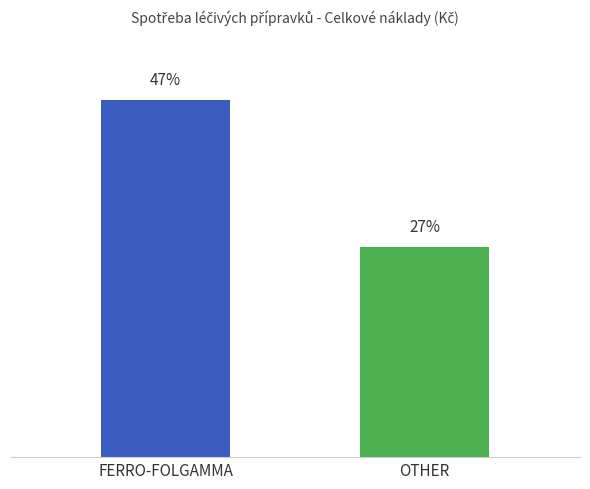

List the labels in order of value, largest first.

FERRO-FOLGAMMA, OTHER